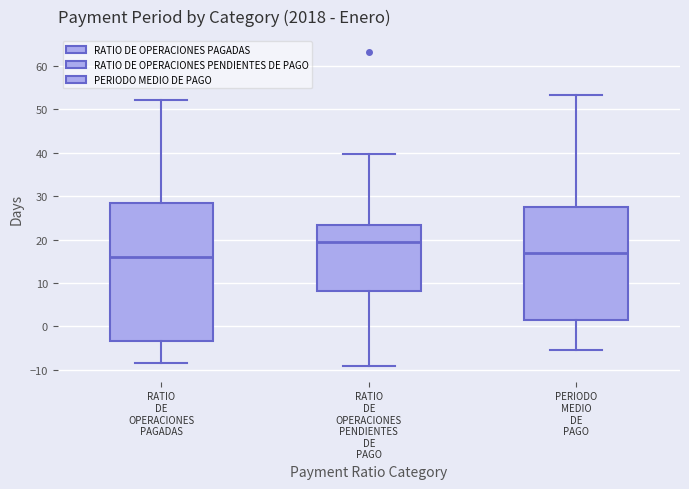

Reading left to right, transcribe this box plot: for each box, give where its median line is, the range the box spans, and where its two whiskers end, as read against the y-axis. The values are not printed on the chart, so give them approximately, as read against the axis.

RATIO DE OPERACIONES PAGADAS: median 16, box -3 to 28, whiskers -9 to 52
RATIO DE OPERACIONES PENDIENTES DE PAGO: median 20, box 8 to 23, whiskers -9 to 40
PERIODO MEDIO DE PAGO: median 17, box 1 to 28, whiskers -5 to 53